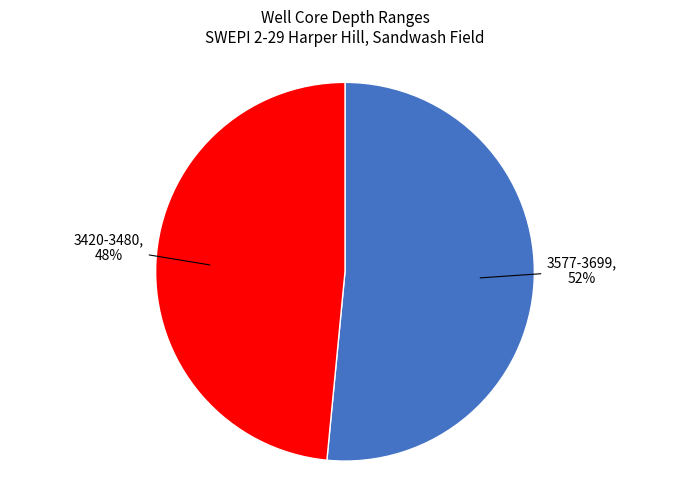

To the nearest percent, what is the average slice percentage?

50%